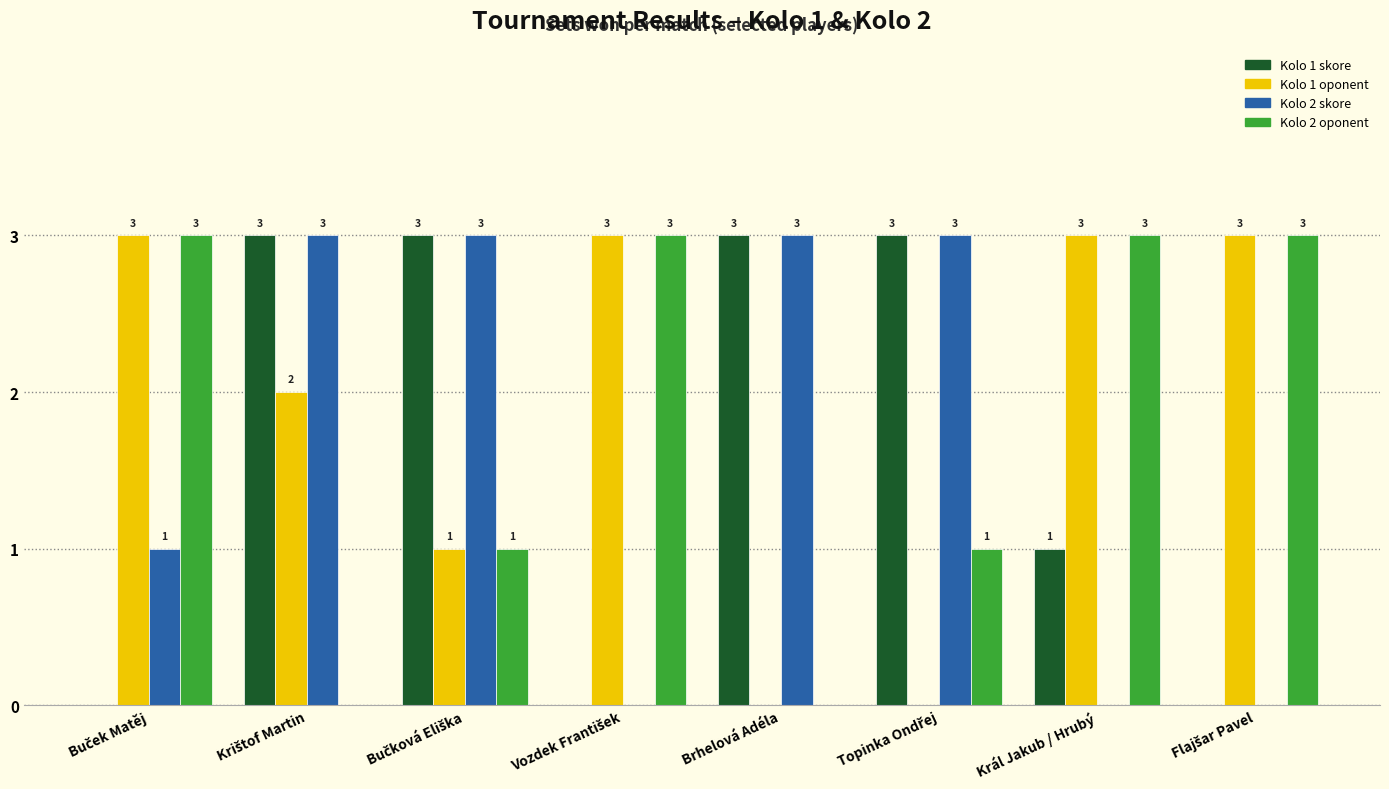

True or false: Kolo 1 oponent has a value of 3 at Král Jakub / Hrubý.

True